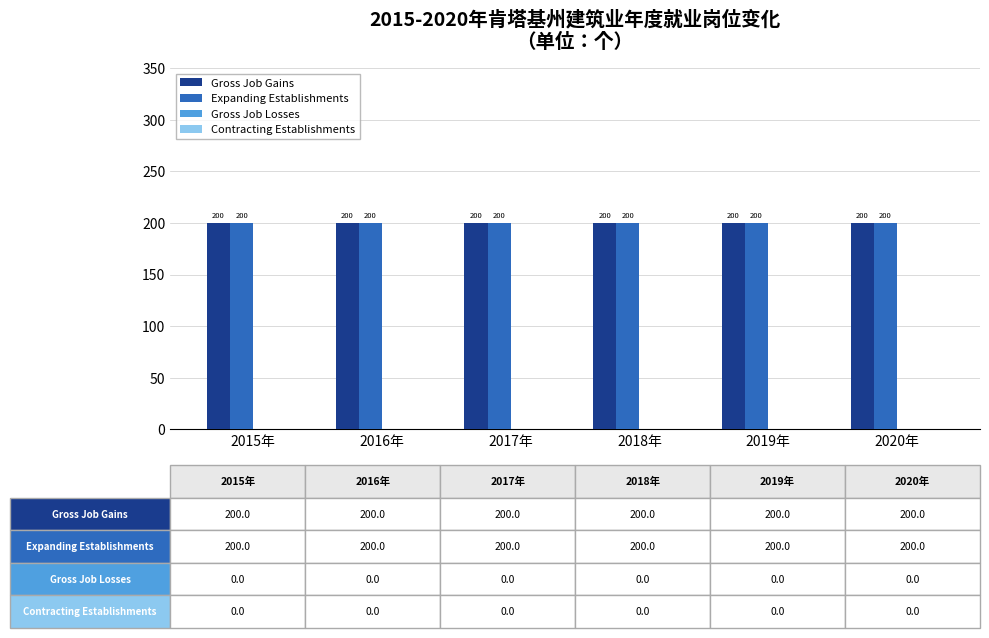

At which label is Gross Job Losses closest to 0?

2015年